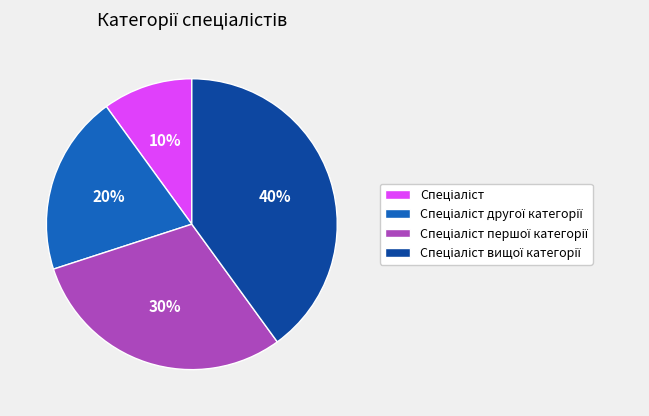

To the nearest percent, what is the difference between the largest and smallest slice percentages?

30%